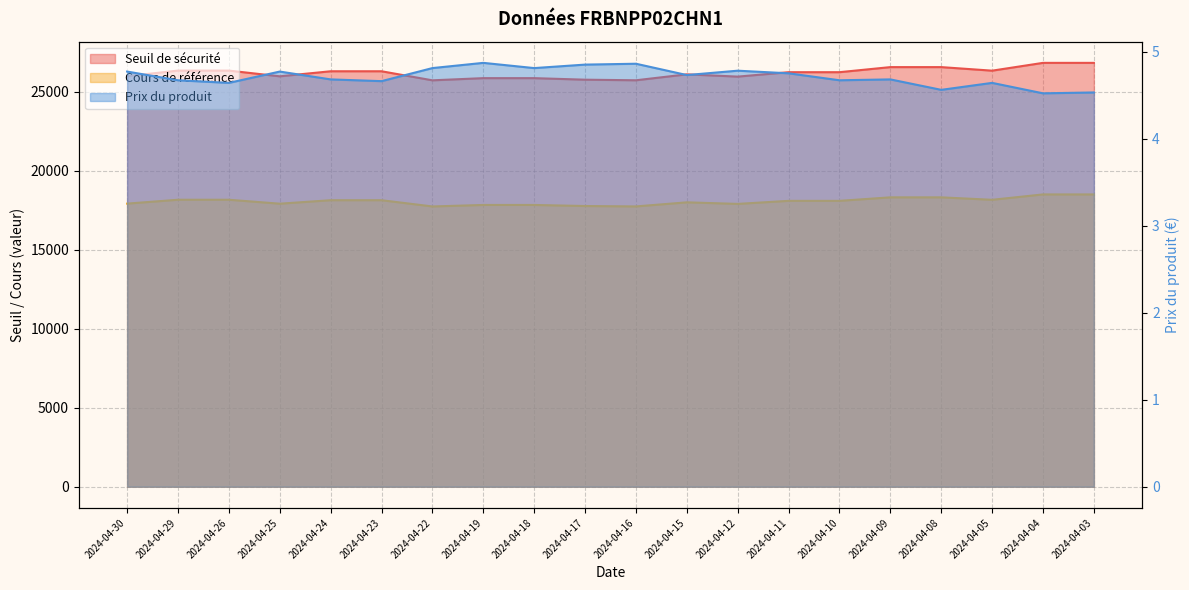

At which label is Prix du produit closest to 4?

2024-04-04